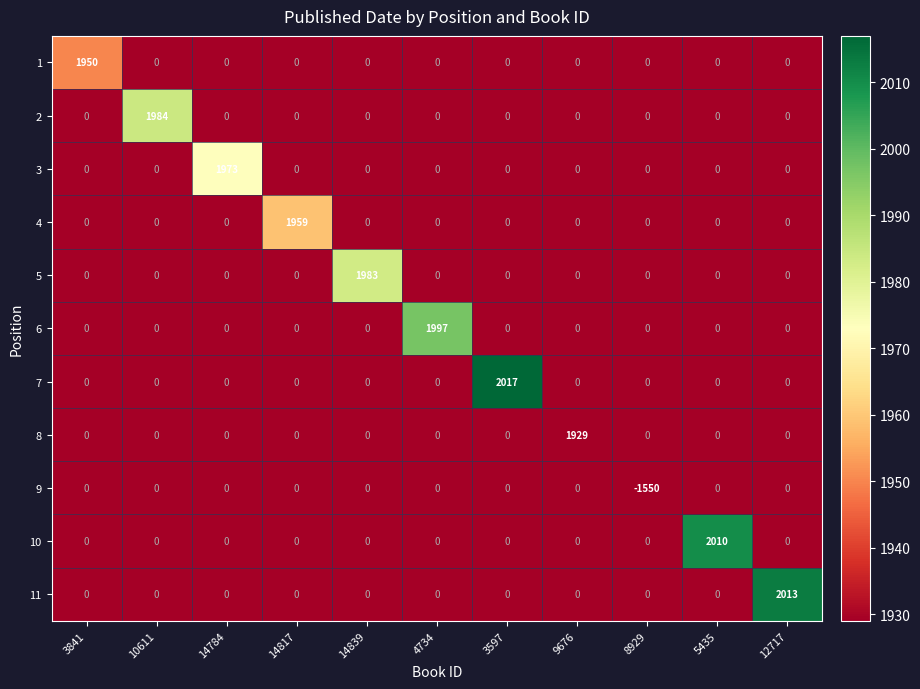

List the series in order of their peak value, lowest first.

9, 8, 1, 4, 3, 5, 2, 6, 10, 11, 7